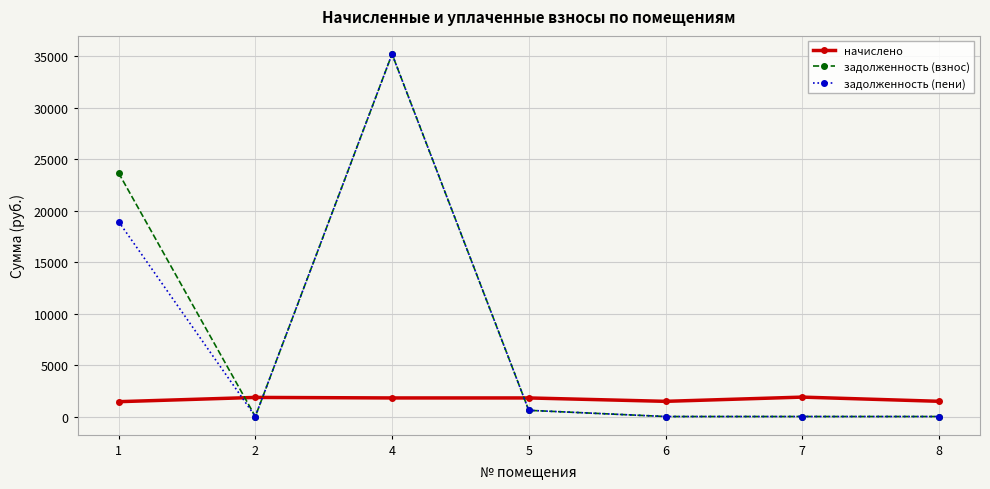

What is the approximate value of начислено at 5?

1803.7